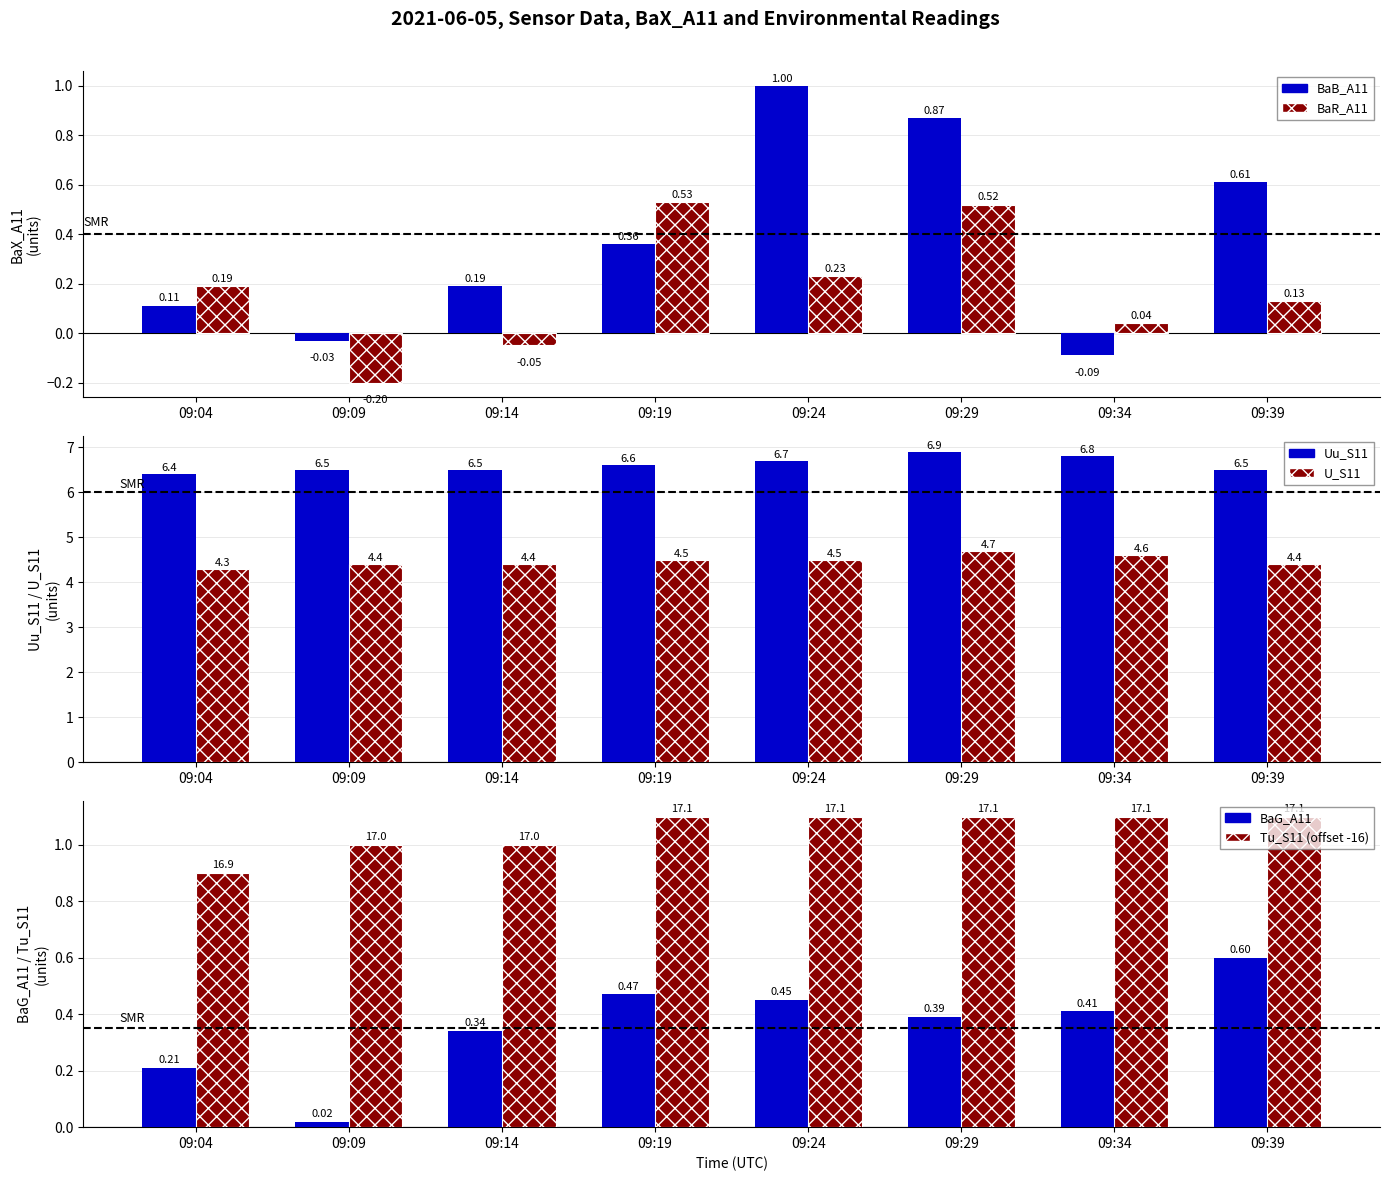

How many bars are there in each group?

6